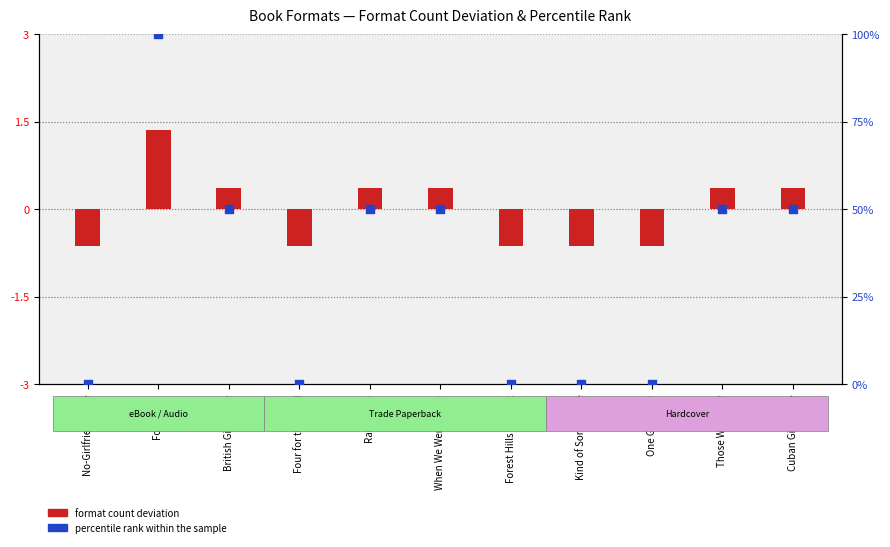

What are all the series names shown in the legend?

format count deviation, percentile rank within the sample